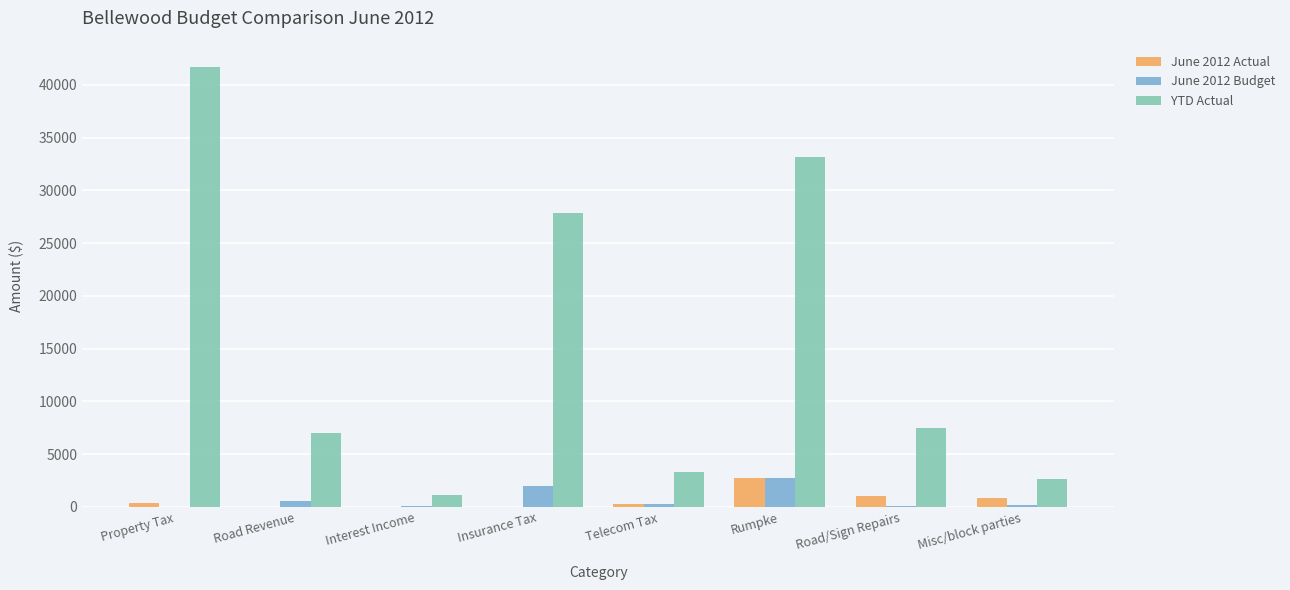

Which category has the highest value across all series?

Property Tax